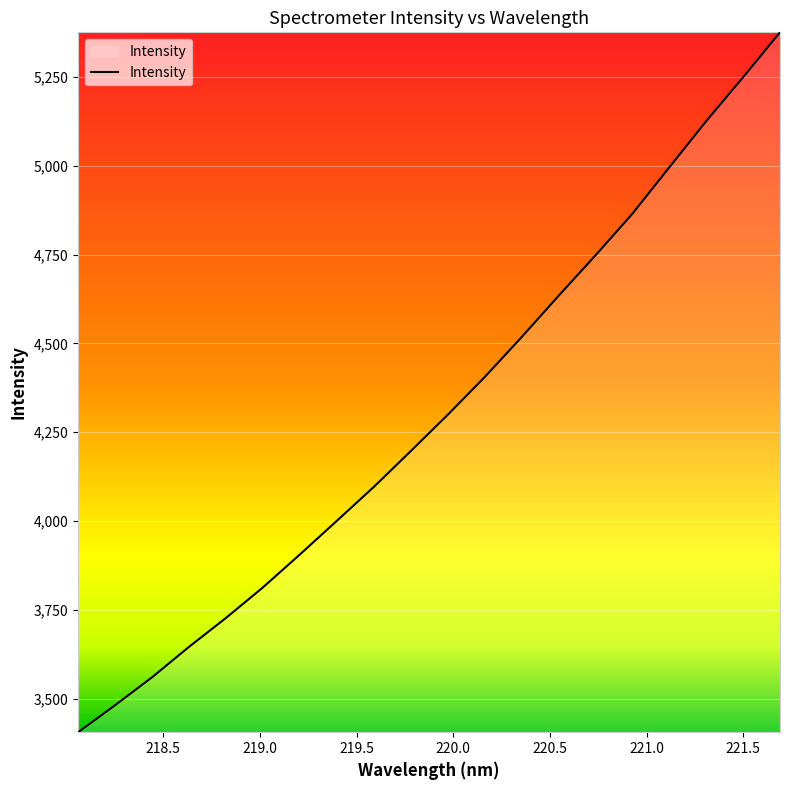

What is the minimum value shown in the chart?

3405.8